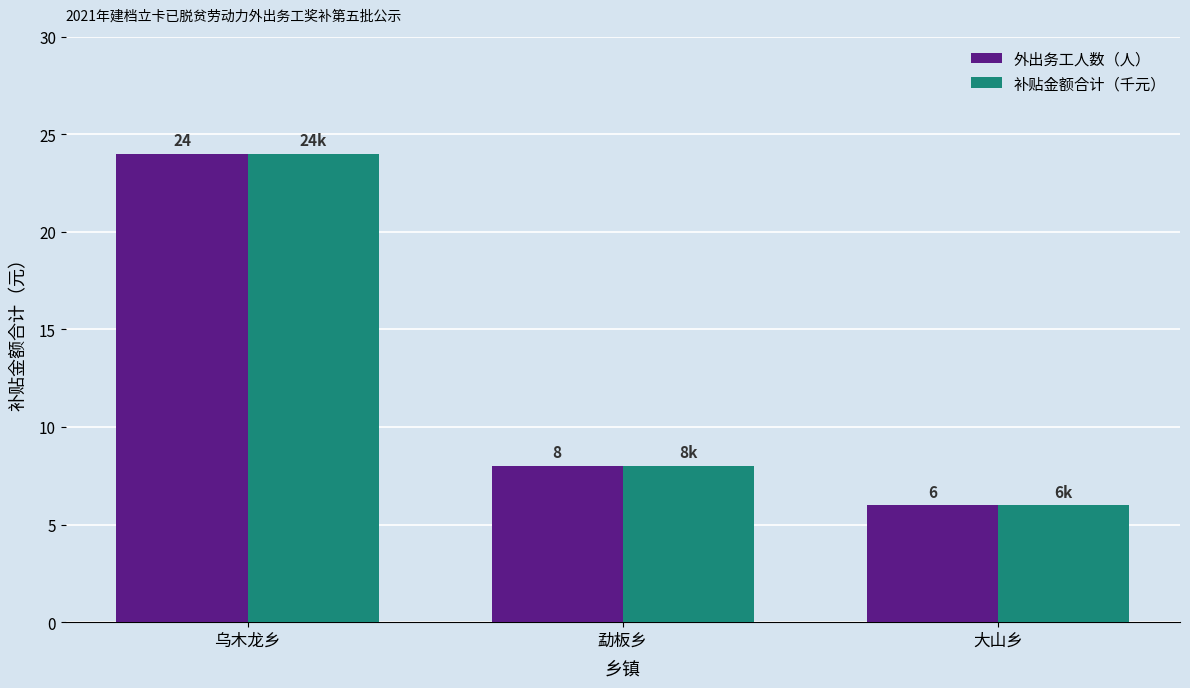

True or false: 补贴金额合计（千元） has a value of 12 at 乌木龙乡.

False